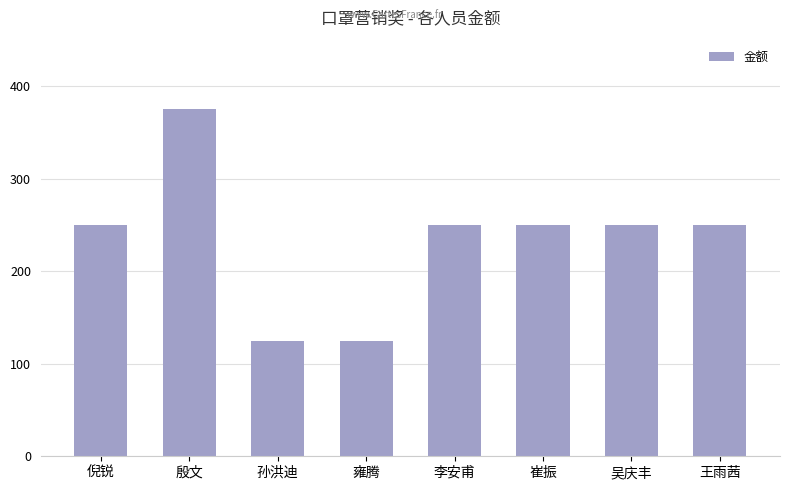

How many series are shown in this chart?

1